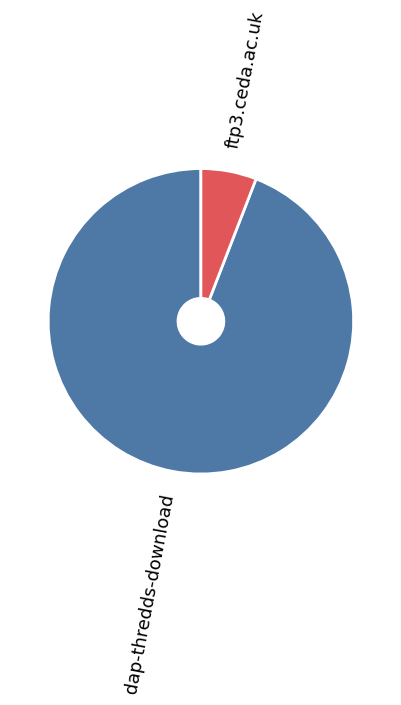

How many segments does this pie chart have?

2